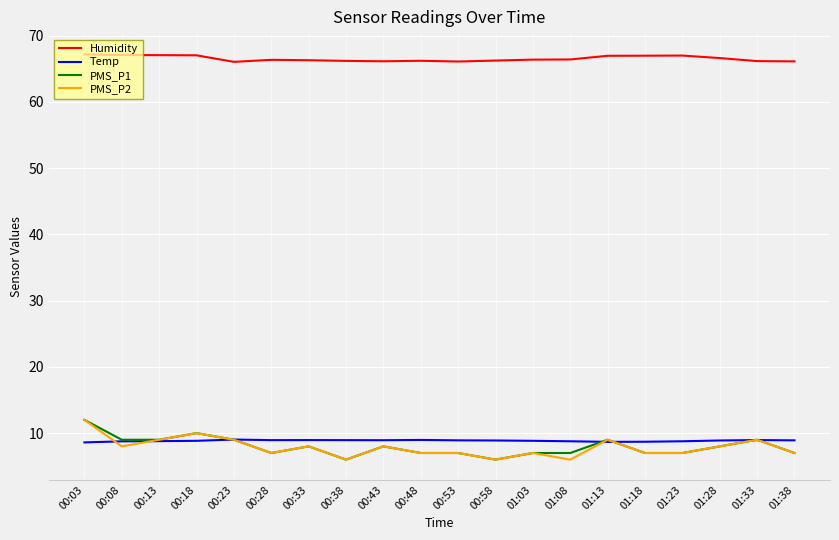

What is the approximate value of Temp at 01:28?

8.9